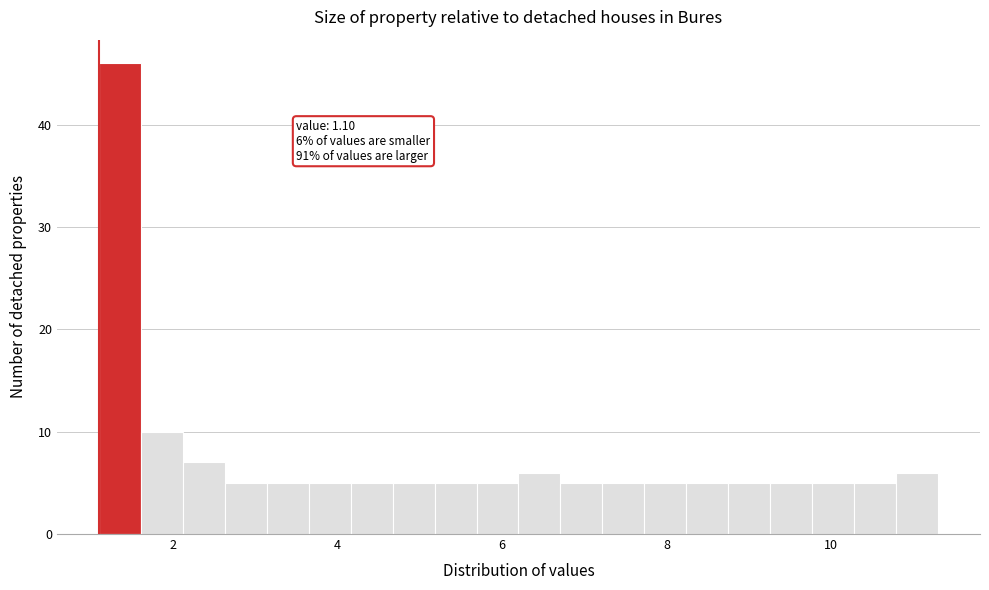

Around what value on the x-axis is the tallest bar? Give the approximate position of its centre, as read against the axis.

1.4